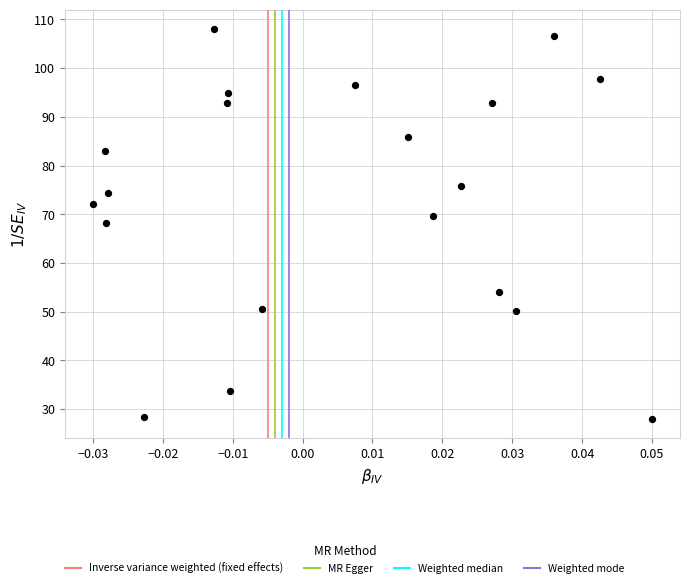

What is the range of Y values (max minus min)?

80.0